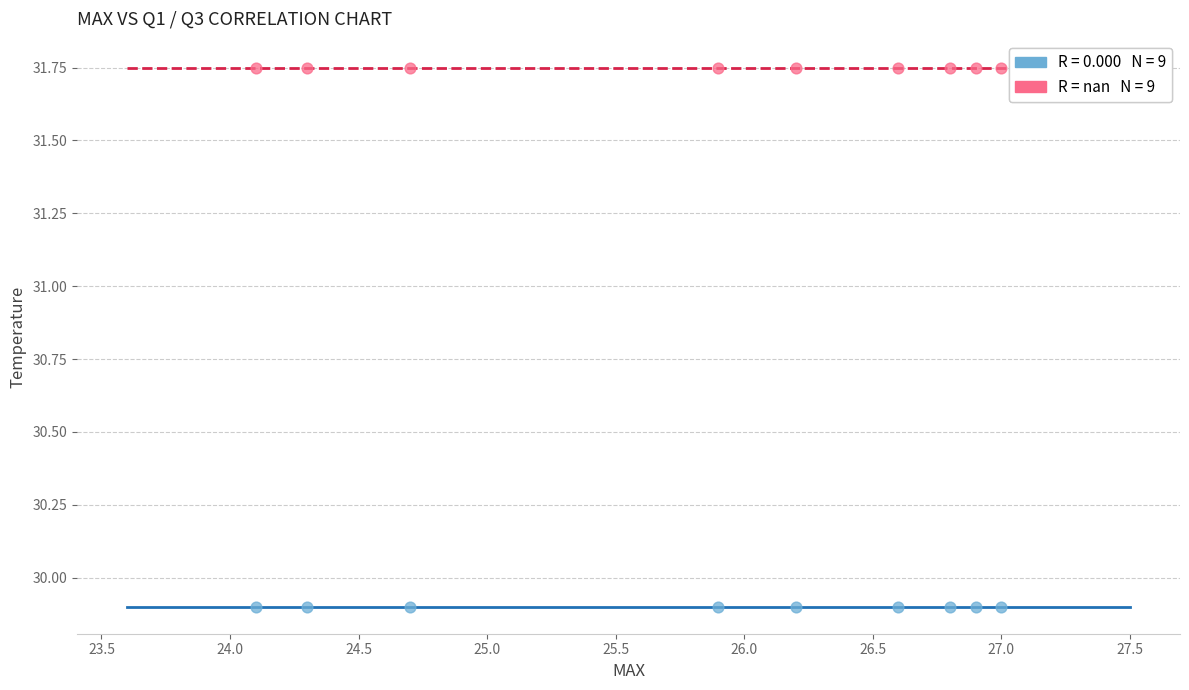

How many points are shown in the scatter plot?

18